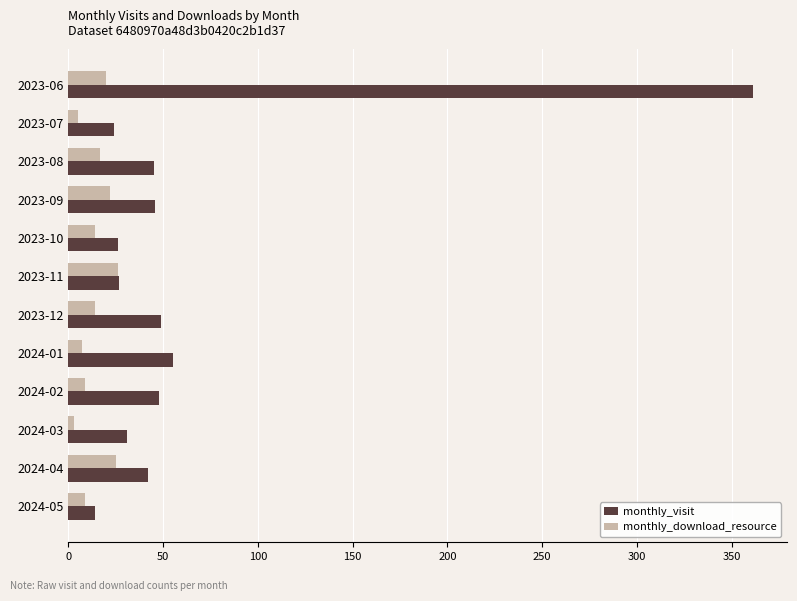

Which series has the widest spread of values?

monthly_visit